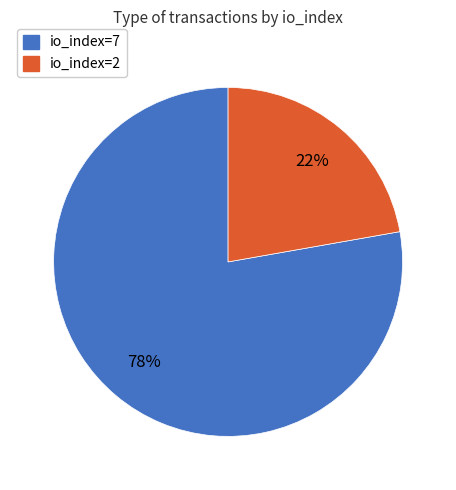

Is the sum of io_index=7 and io_index=2 greater than half?

Yes